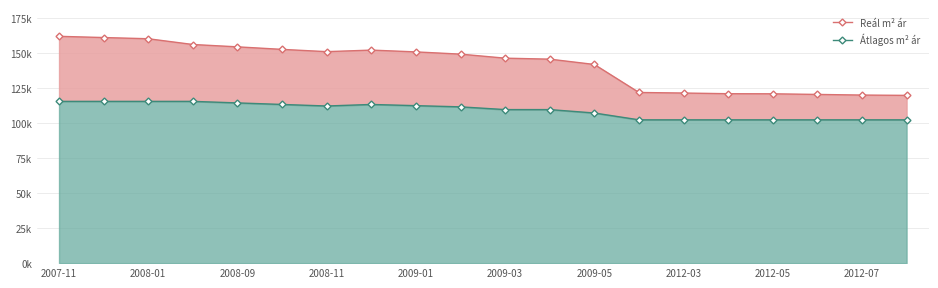

What are all the series names shown in the legend?

Reál m² ár, Átlagos m² ár